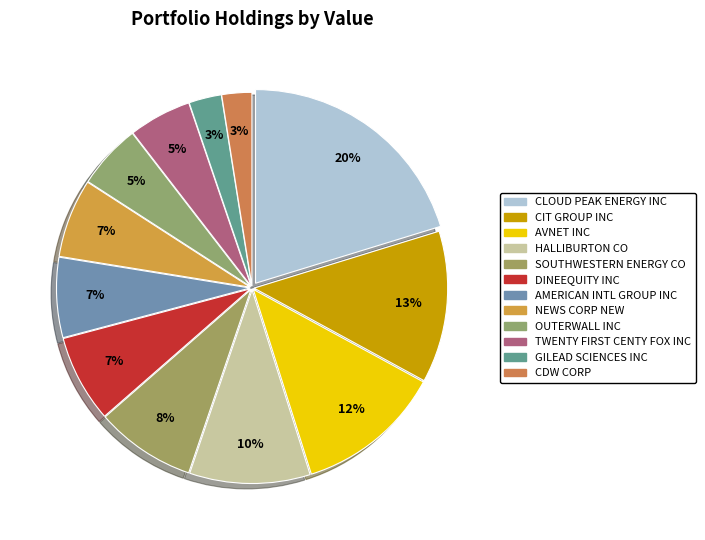

Which slice is the largest?

CLOUD PEAK ENERGY INC